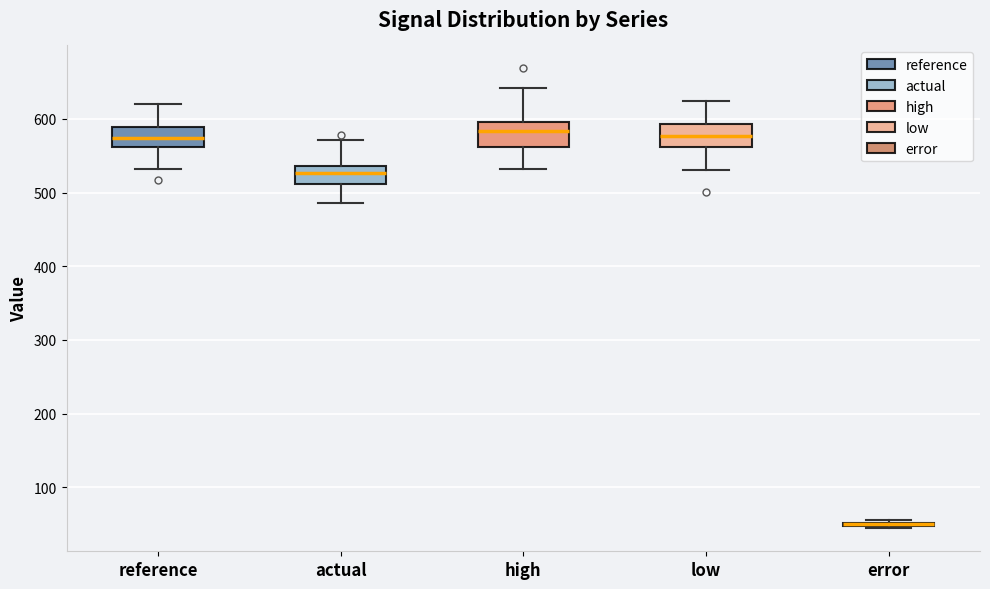

Reading left to right, read every box against the y-axis: the position of its median line, the range the box covers, and the ends of its whiskers. The values are not printed on the chart, so give them approximately, as read against the axis.

reference: median 570, box 560 to 590, whiskers 530 to 620
actual: median 530, box 510 to 540, whiskers 490 to 570
high: median 580, box 560 to 600, whiskers 530 to 640
low: median 580, box 560 to 590, whiskers 530 to 620
error: box collapsed to a line at 50, whiskers 40 to 60